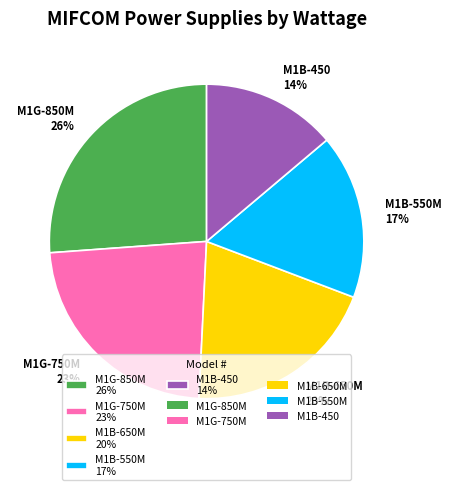

Which slice is the largest?

M1G-850M